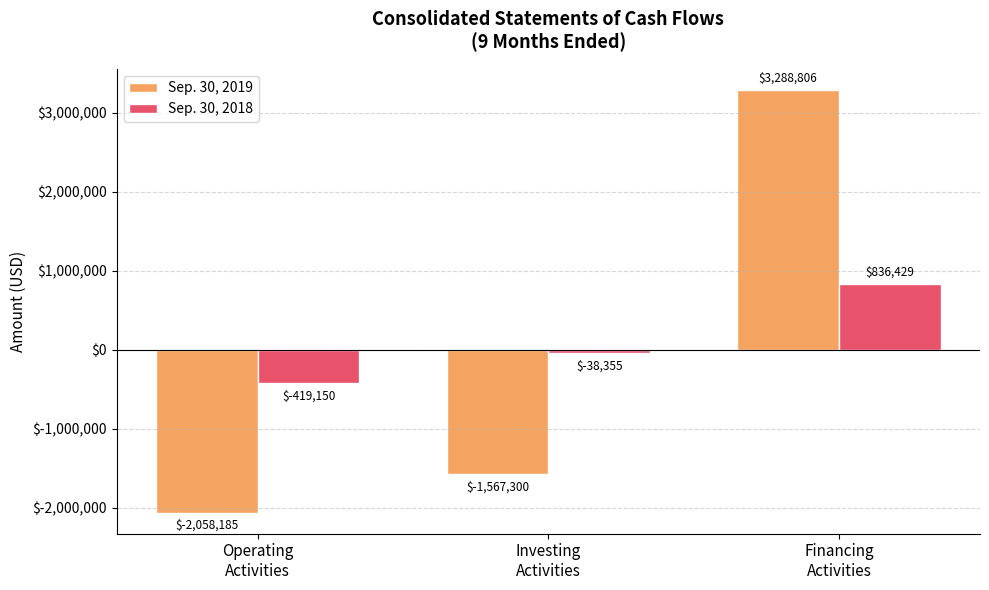

Does the chart contain any negative values?

Yes